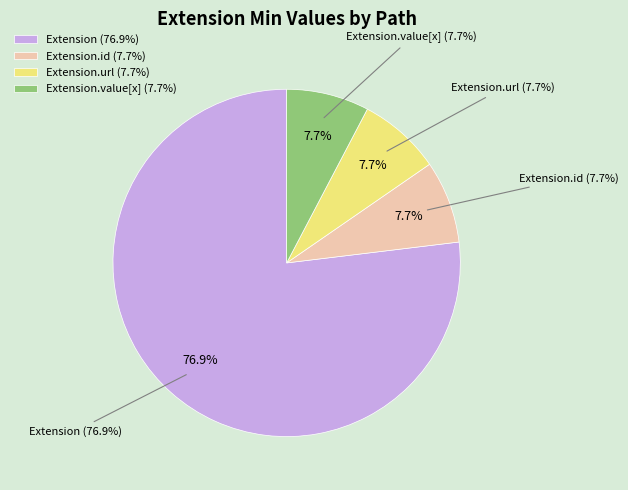

Is the sum of Extension.id and Extension.value[x] greater than half?

No